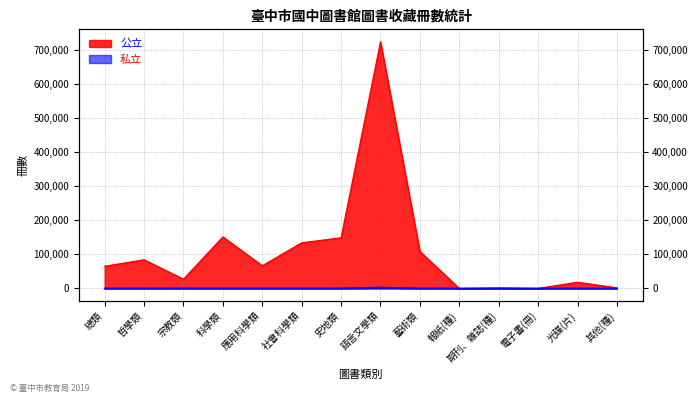

Reading left to right, what are all the values shown in this chart?

公立: 總類=65181	哲學類=84154	宗教類=27237	科學類=151140	應用科學類=66665	社會科學類=133940	史地類=148550	語言文學類=723314	藝術類=108526	報紙(種)=194	期刊、雜誌(種)=1710	電子書(冊)=265	光碟(片)=18242	其他(種)=1979
私立: 總類=20	哲學類=40	宗教類=27	科學類=120	應用科學類=90	社會科學類=82	史地類=175	語言文學類=2850	藝術類=110	報紙(種)=1	期刊、雜誌(種)=2	電子書(冊)=10	光碟(片)=40	其他(種)=0